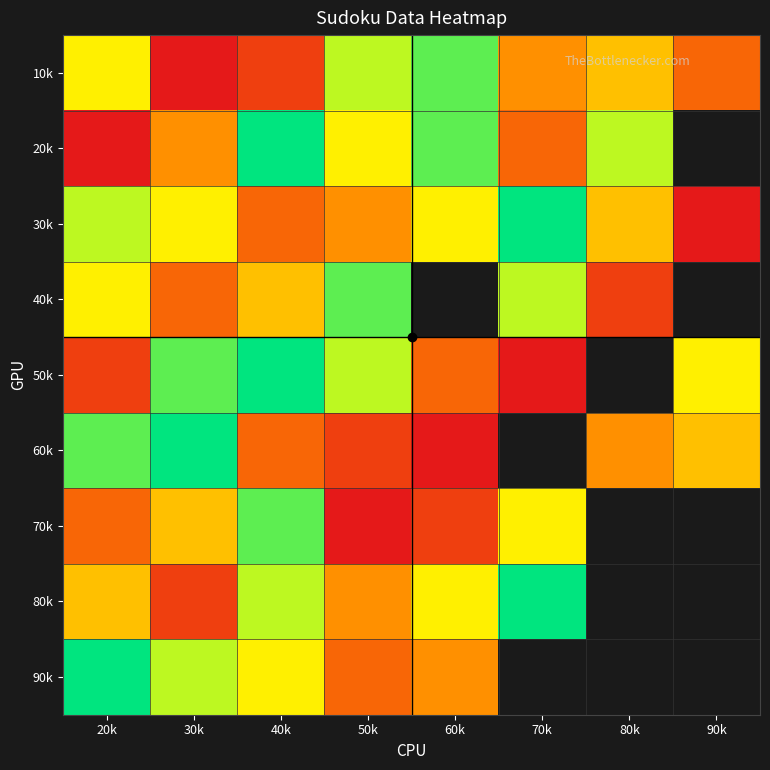

The 30k series shows 0.2 at 90k. True or false?

False